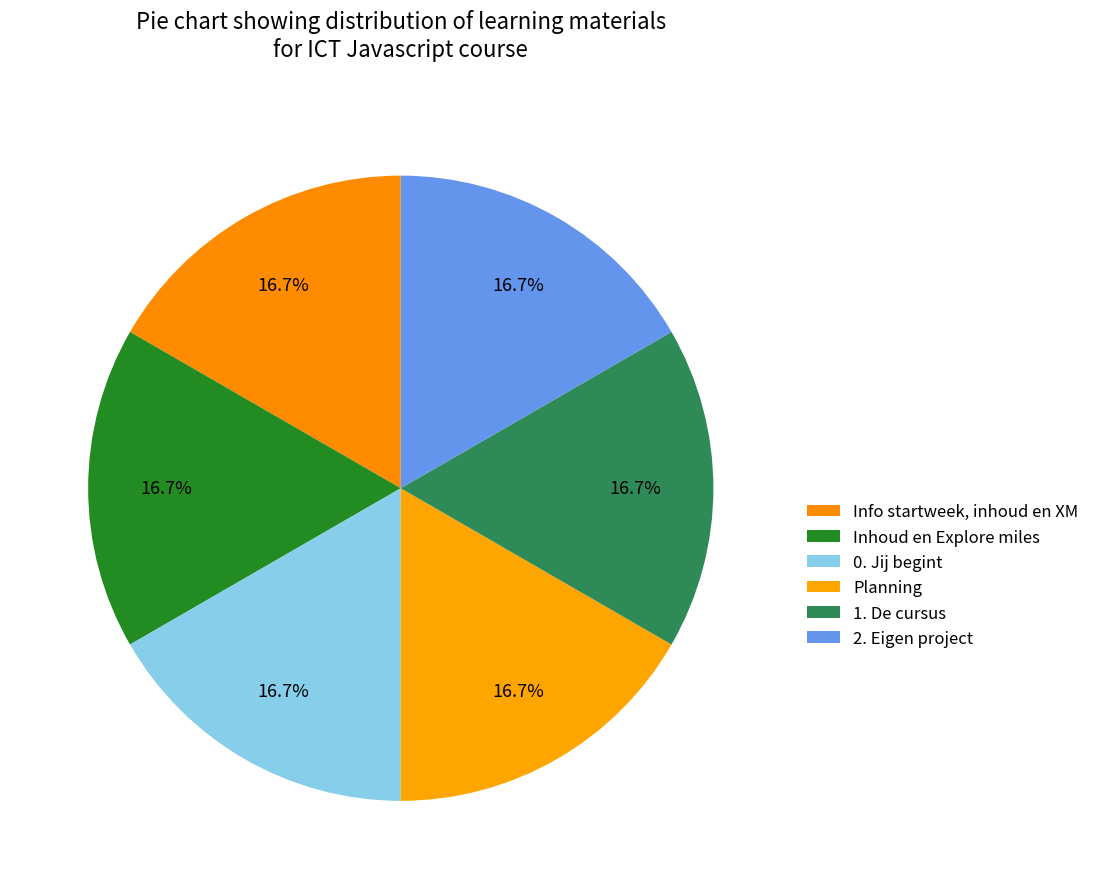

The 1. De cursus slice represents 25% of the pie. True or false?

False